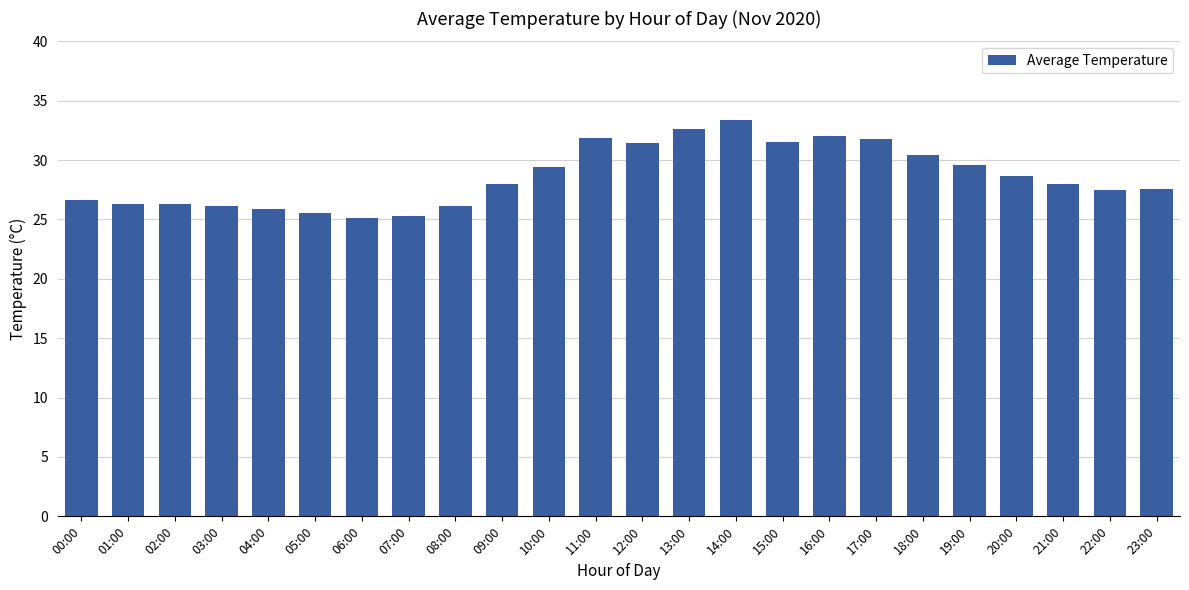

What is the approximate value at 16:00?

32.0